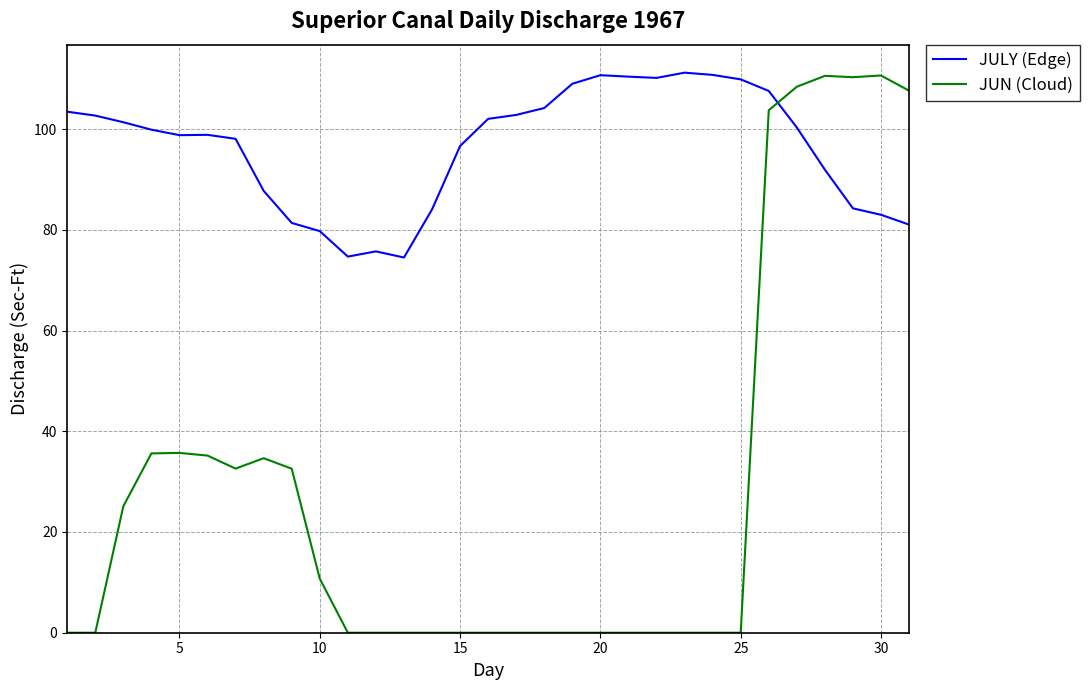

Rank the series by their average value, from highest to lowest.

JULY (Edge), JUN (Cloud)